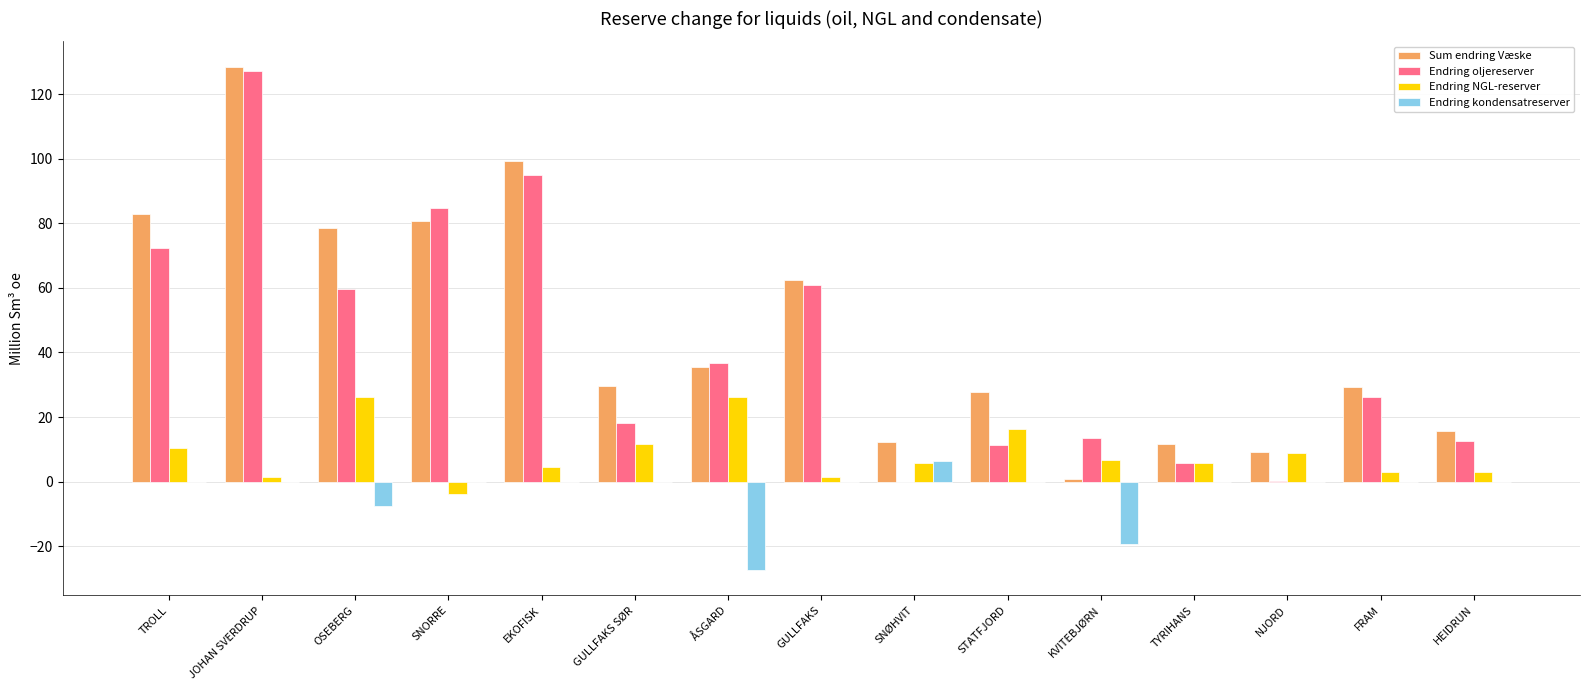

What is the sum of all Endring NGL-reserver values?

127.9